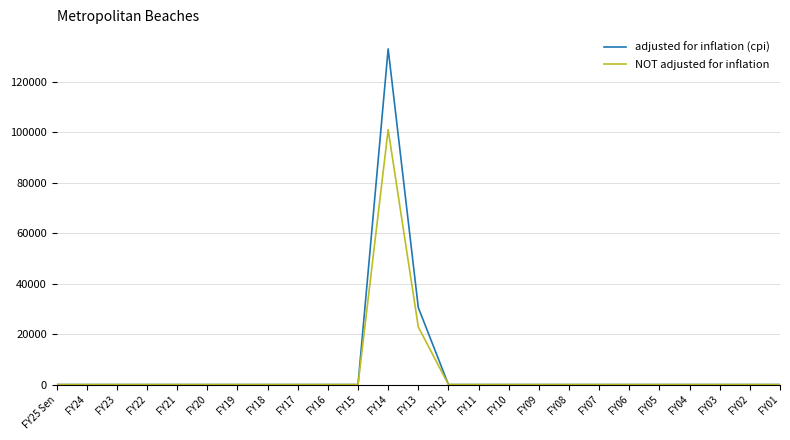

Which series changed the most between FY14 and FY03?

adjusted for inflation (cpi)